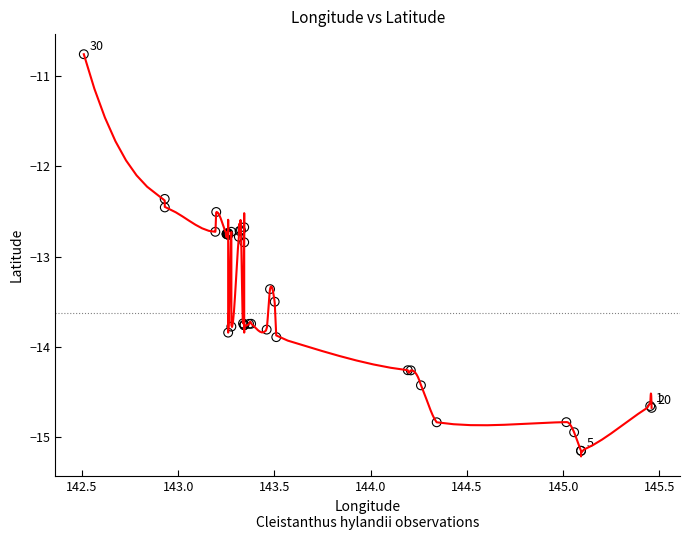

What Y value in the scatter plot is closest to -12?

-12.4